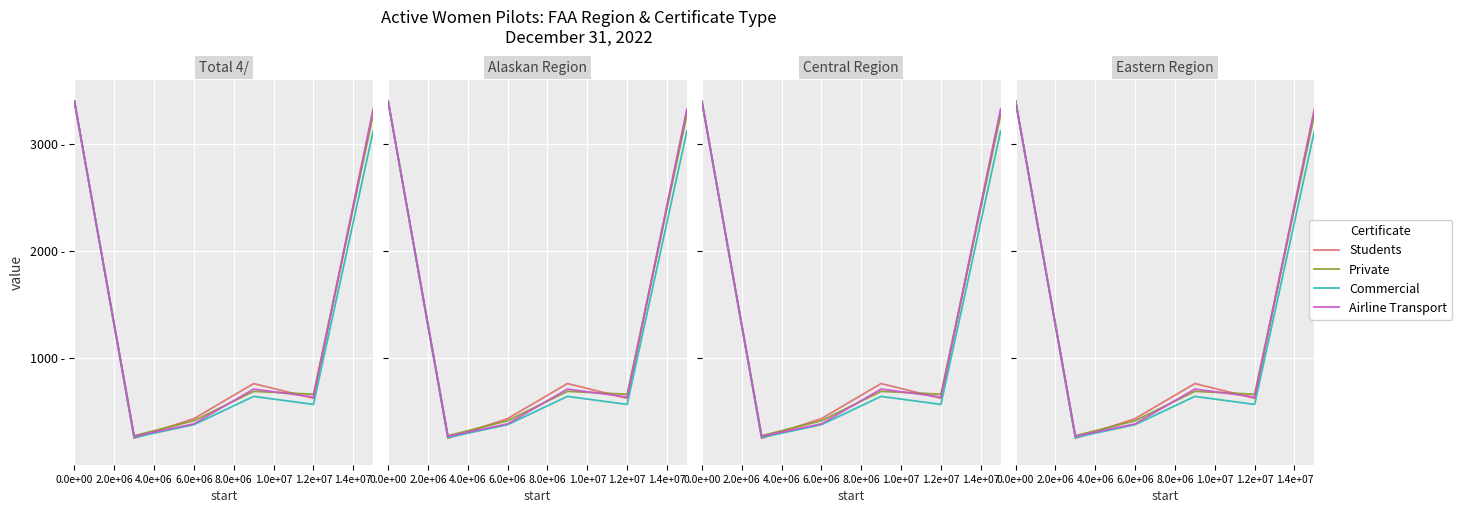

Which series has the largest total across all categories?

Students